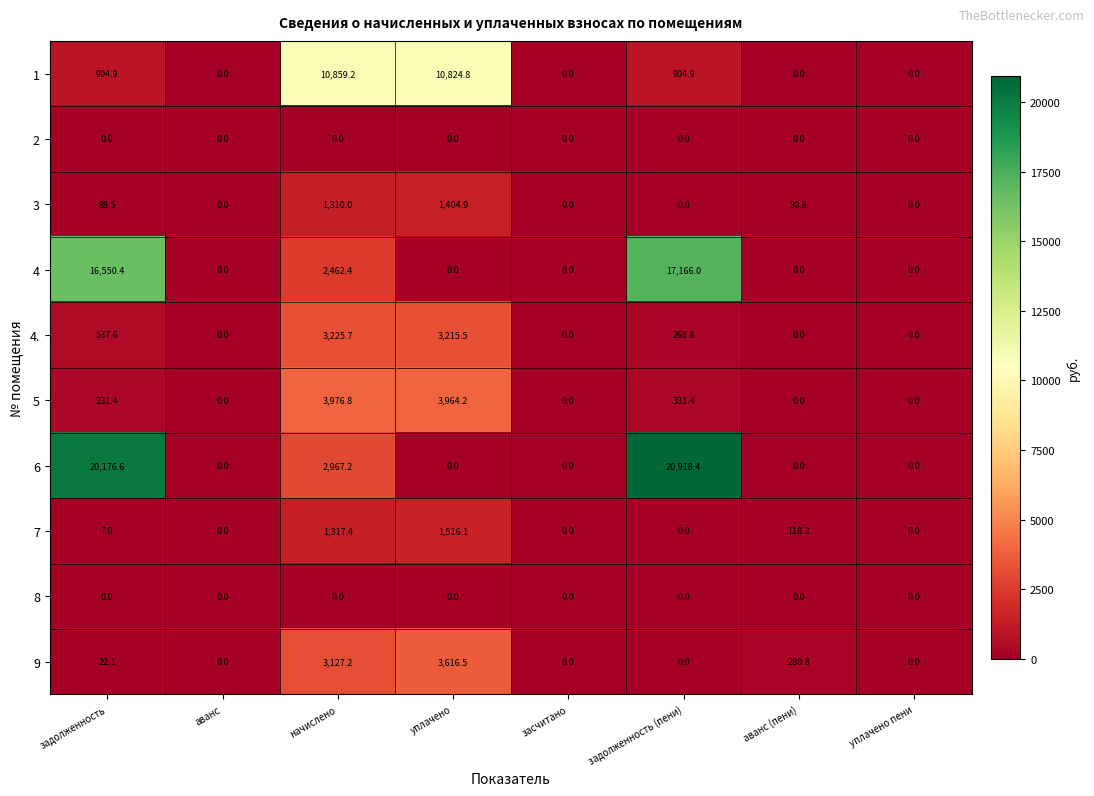

True or false: 7 has a value of 9.6 at задолженность.

False